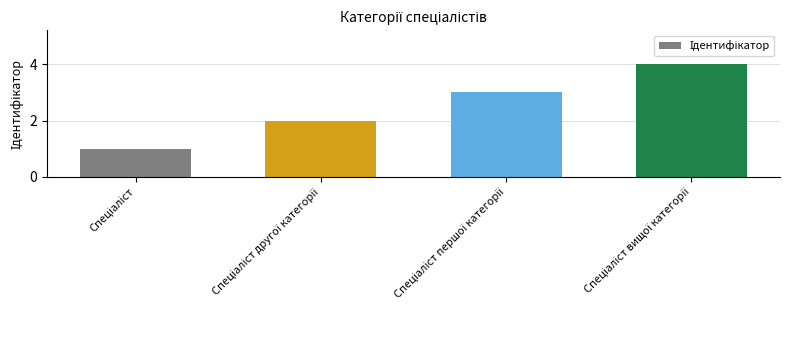

What is the difference between the maximum and minimum values?

3